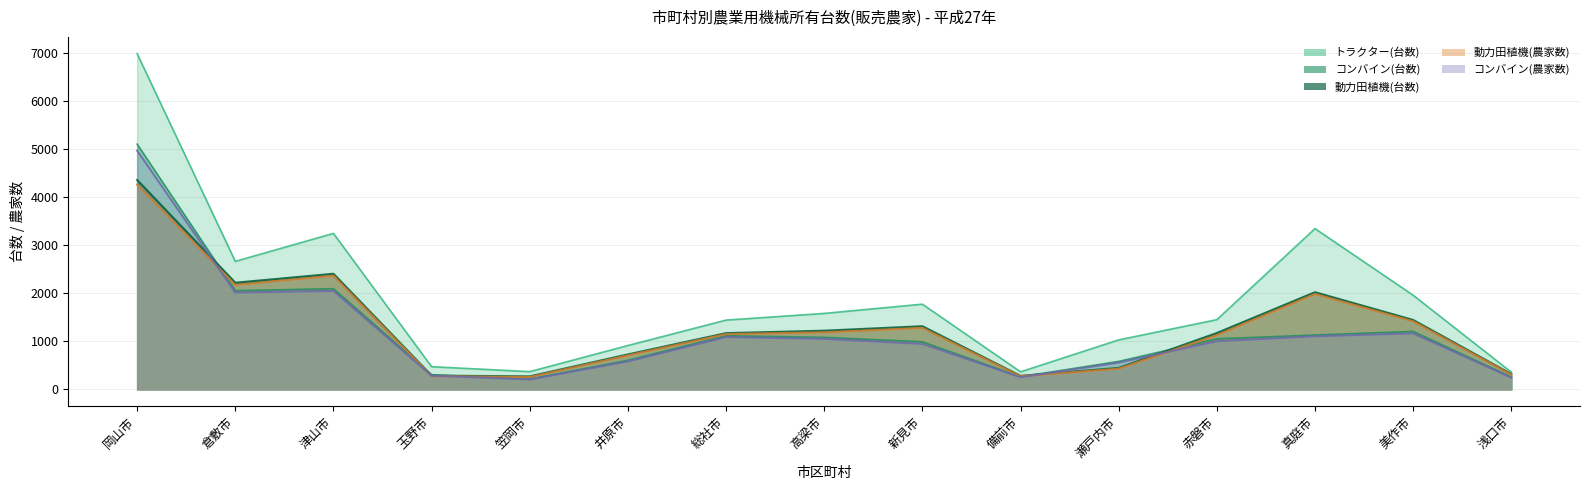

How many series are shown in this chart?

5